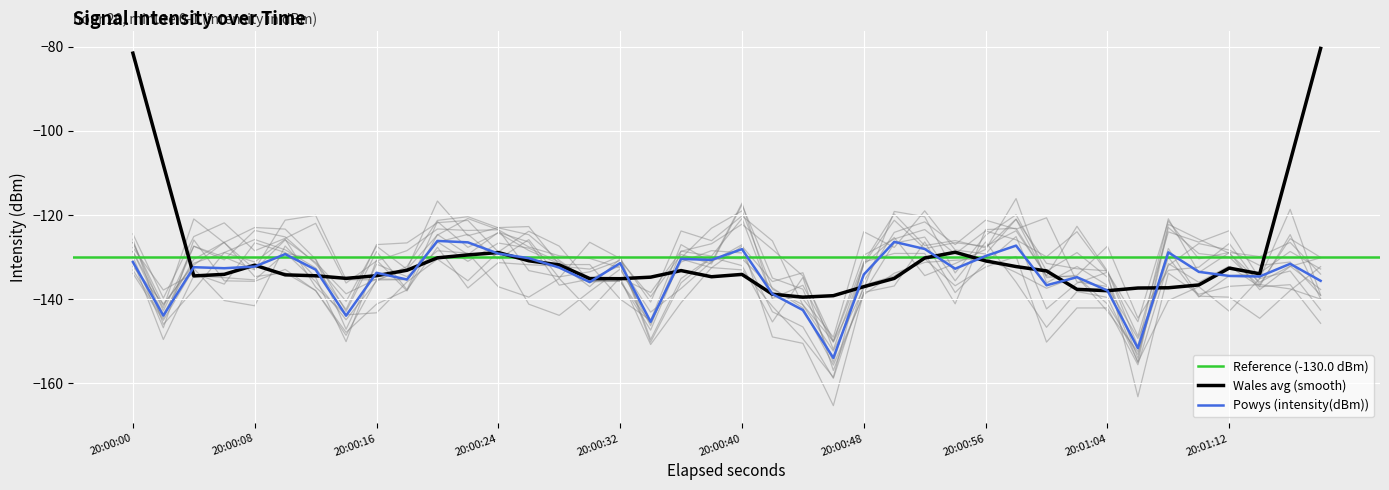

What is the difference between the second highest and minimum values?

27.6